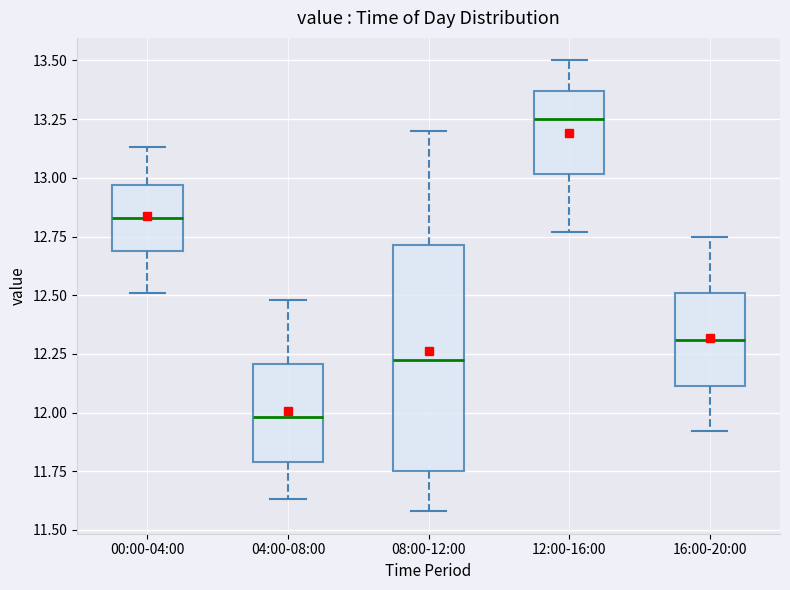

Comparing the boxes themselves (not the whiskers), which one is the tallest?

08:00-12:00